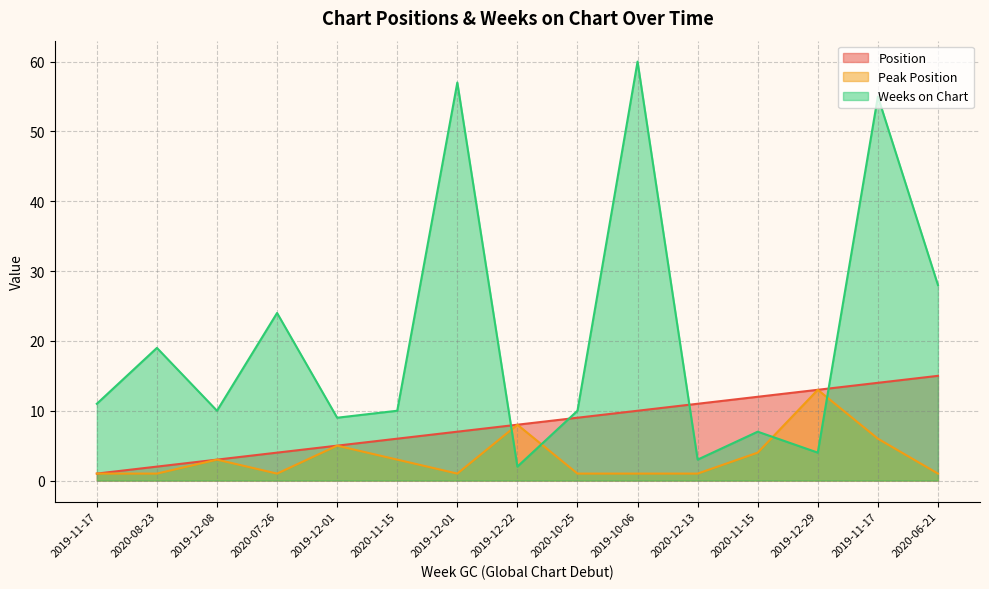

The value of Weeks on Chart at 2020-08-23 is 19. True or false?

True